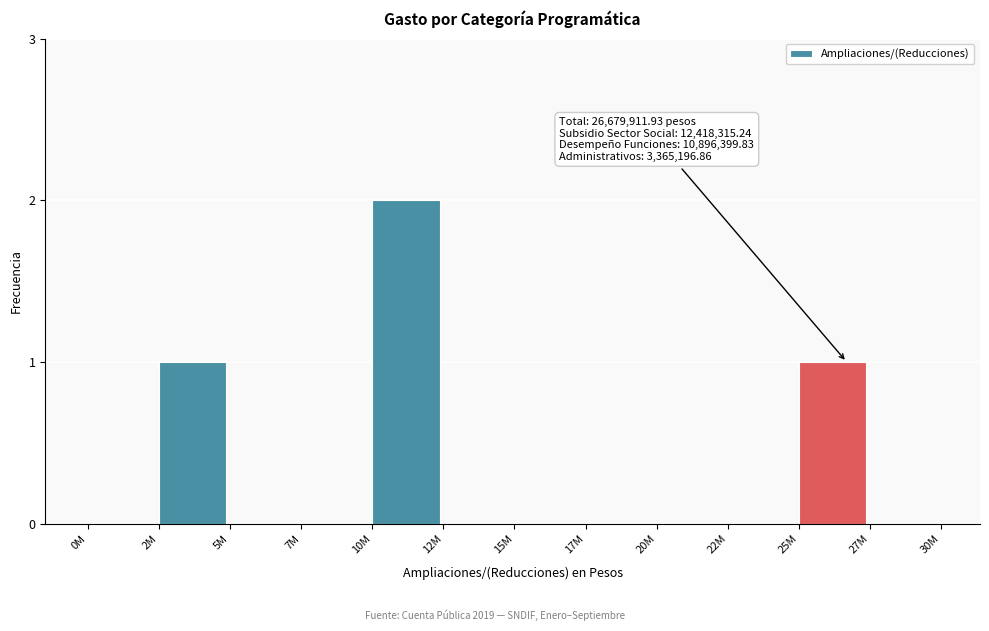

Reading left to right, extract all data points from this chart.

0M=0	2M=1	5M=0	7M=0	10M=2	12M=0	15M=0	17M=0	20M=0	22M=0	25M=1	27M=0